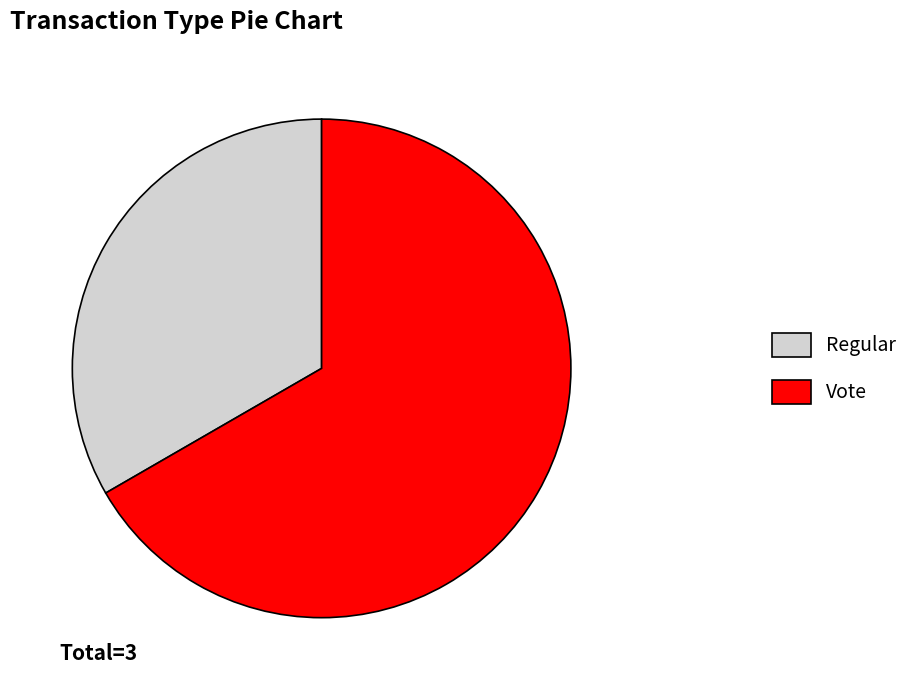

What is the smallest slice in the pie chart?

Regular